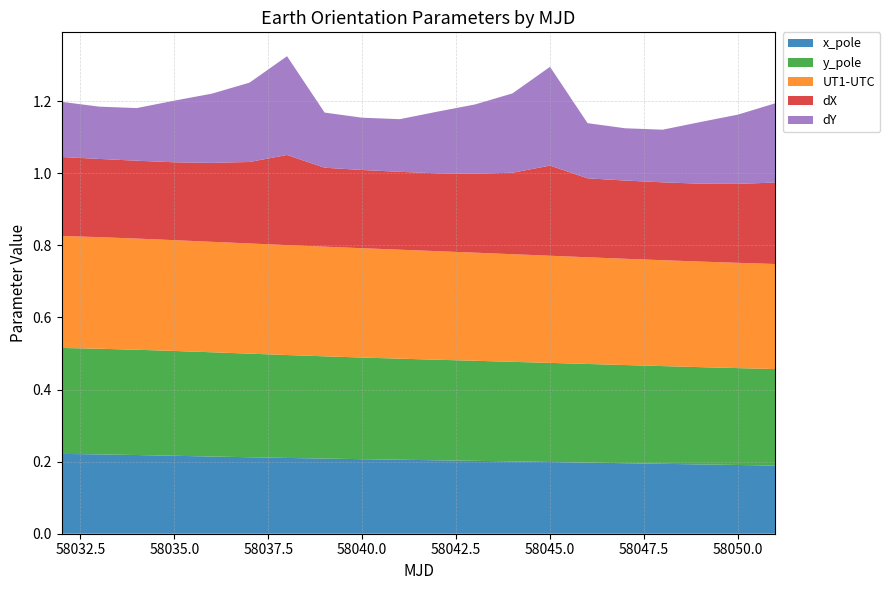

Reading left to right, what are all the values shown in this chart?

x_pole: 0.2	0.2	0.2	0.2	0.2	0.2	0.2	0.2	0.2	0.2	0.2	0.2	0.2	0.2	0.2	0.2	0.2	0.2	0.2	0.2
y_pole: 0.3	0.3	0.3	0.3	0.3	0.3	0.3	0.3	0.3	0.3	0.3	0.3	0.3	0.3	0.3	0.3	0.3	0.3	0.3	0.3
UT1-UTC: 0.3	0.3	0.3	0.3	0.3	0.3	0.3	0.3	0.3	0.3	0.3	0.3	0.3	0.3	0.3	0.3	0.3	0.3	0.3	0.3
dX: 0.2	0.2	0.2	0.2	0.2	0.2	0.2	0.2	0.2	0.2	0.2	0.2	0.2	0.2	0.2	0.2	0.2	0.2	0.2	0.2
dY: 0.2	0.1	0.1	0.2	0.2	0.2	0.3	0.2	0.1	0.1	0.2	0.2	0.2	0.3	0.2	0.1	0.1	0.2	0.2	0.2